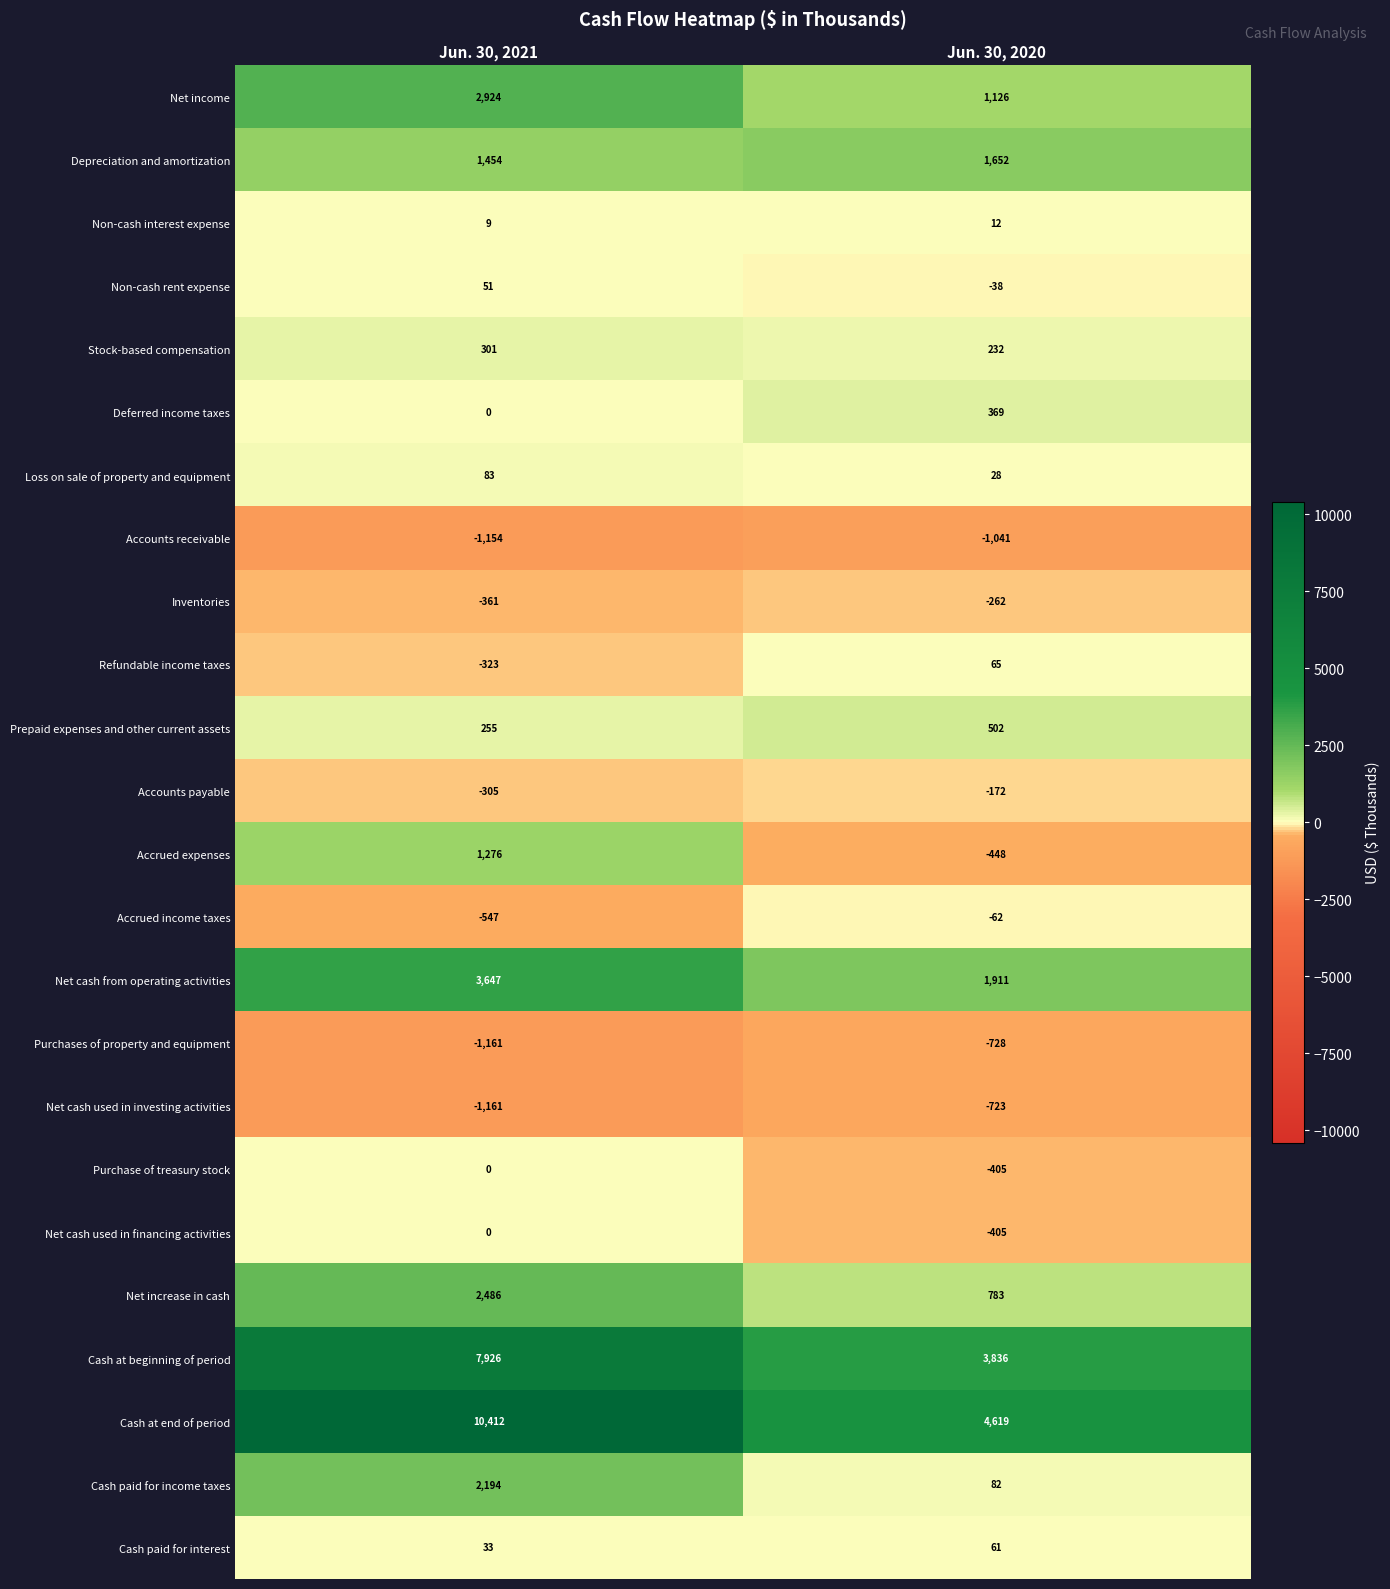

At which category is the sum across all series the highest?

Jun. 30, 2021